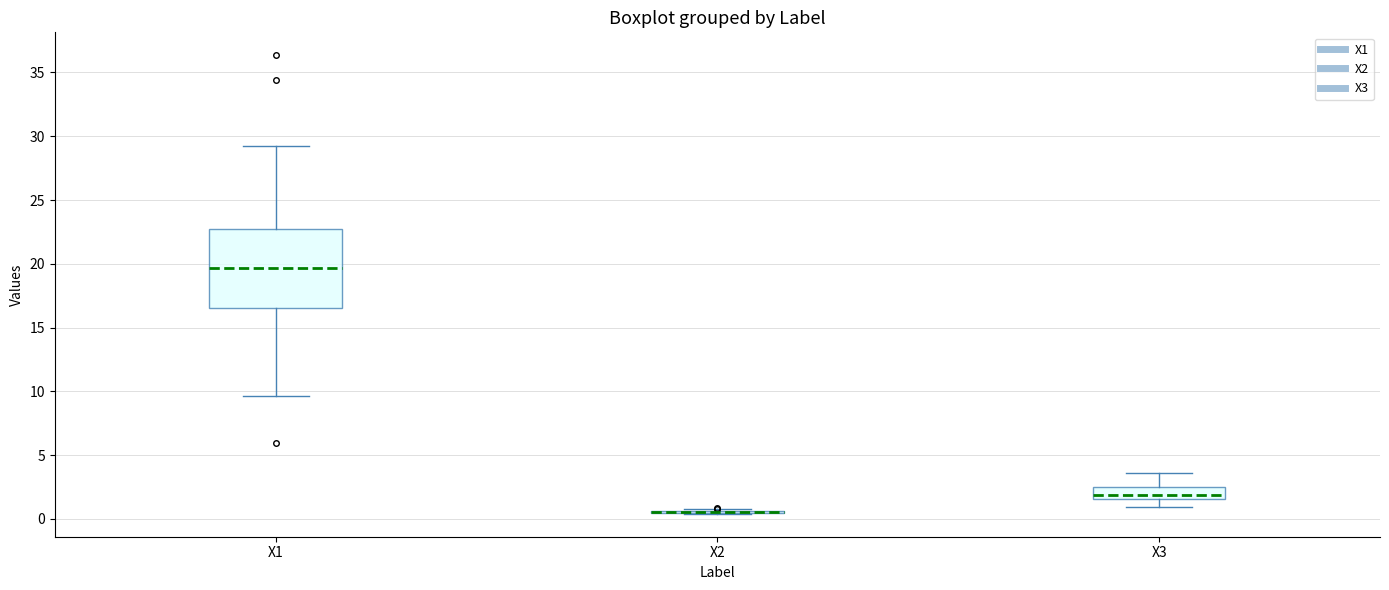

Reading left to right, transcribe this box plot: for each box, give where its median line is, the range the box spans, and where its two whiskers end, as read against the y-axis. The values are not printed on the chart, so give them approximately, as read against the axis.

X1: median 19.5, box 16.5 to 22.5, whiskers 9.5 to 29.0
X2: box collapsed to a line at 0.5, whiskers 0.5 to 0.5
X3: median 2.0, box 1.5 to 2.5, whiskers 1.0 to 3.5